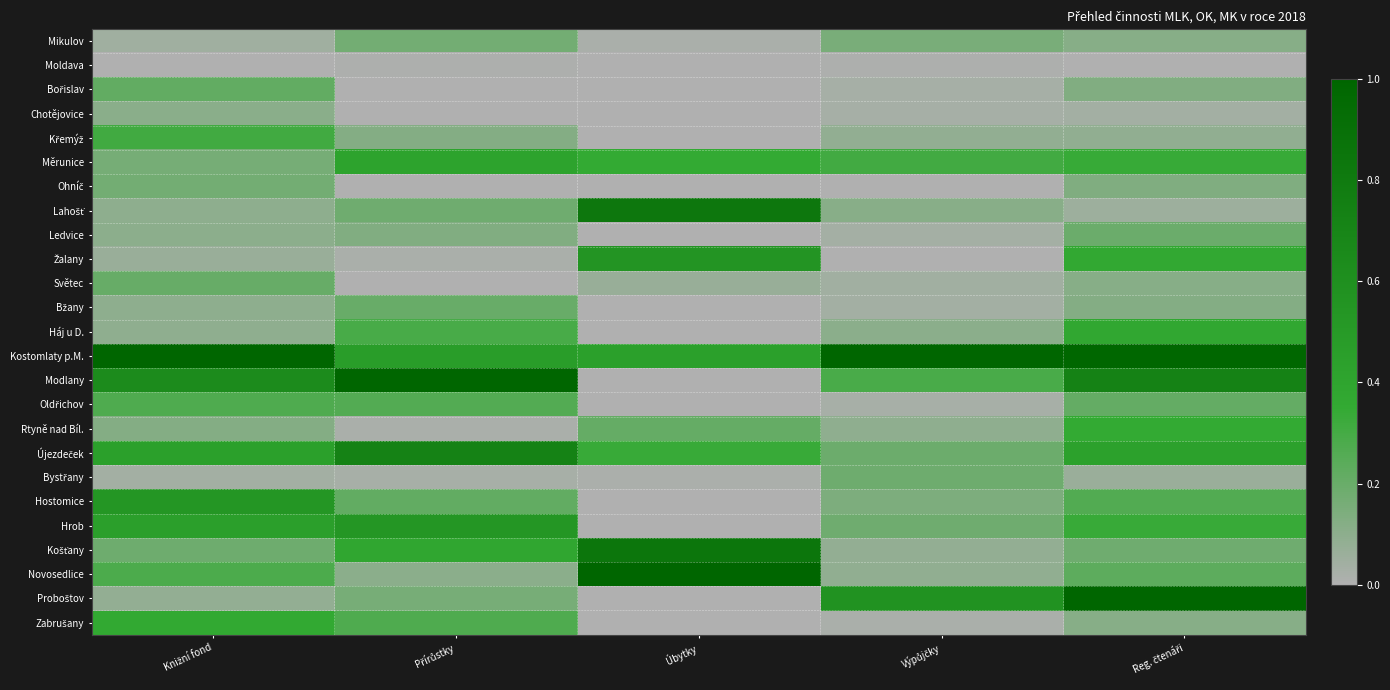

What is the difference between the highest and lowest values at Úbytky?

1.0